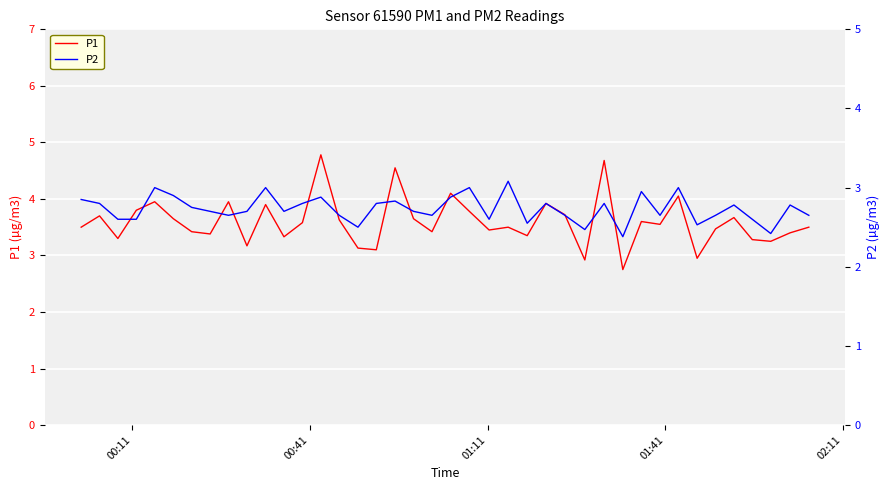

True or false: P1 and P2 intersect in this chart.

False